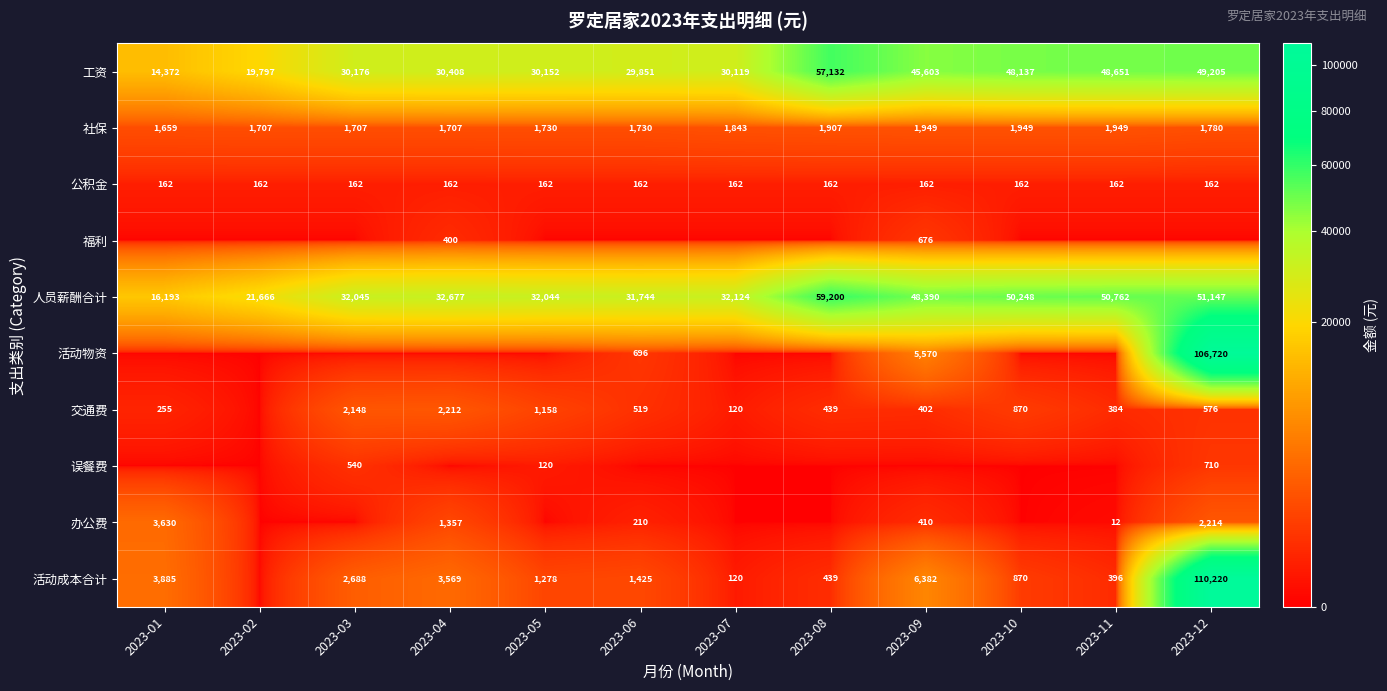

What is the approximate value of 工资 at 2023-04, to the nearest 100?

30400